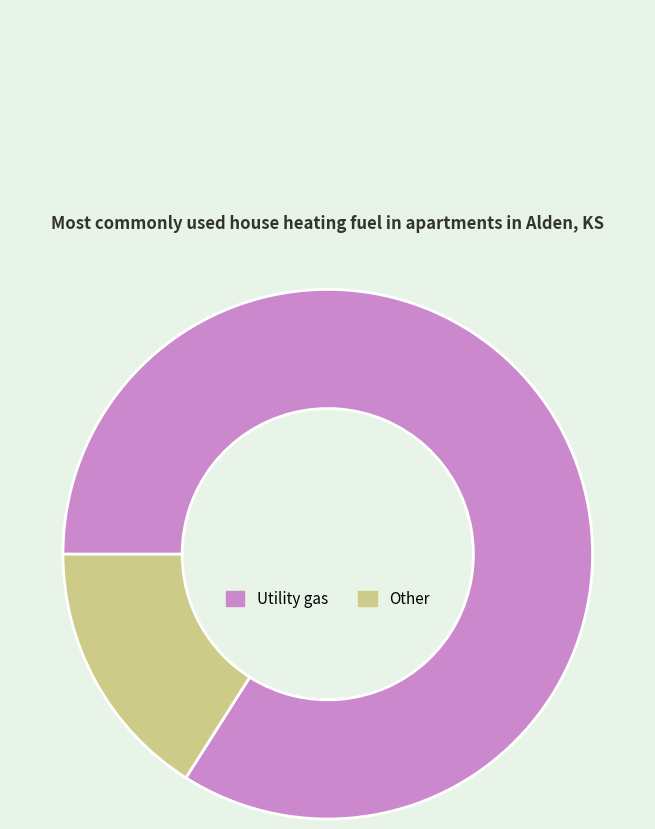

What is the largest slice in the pie chart?

Utility gas